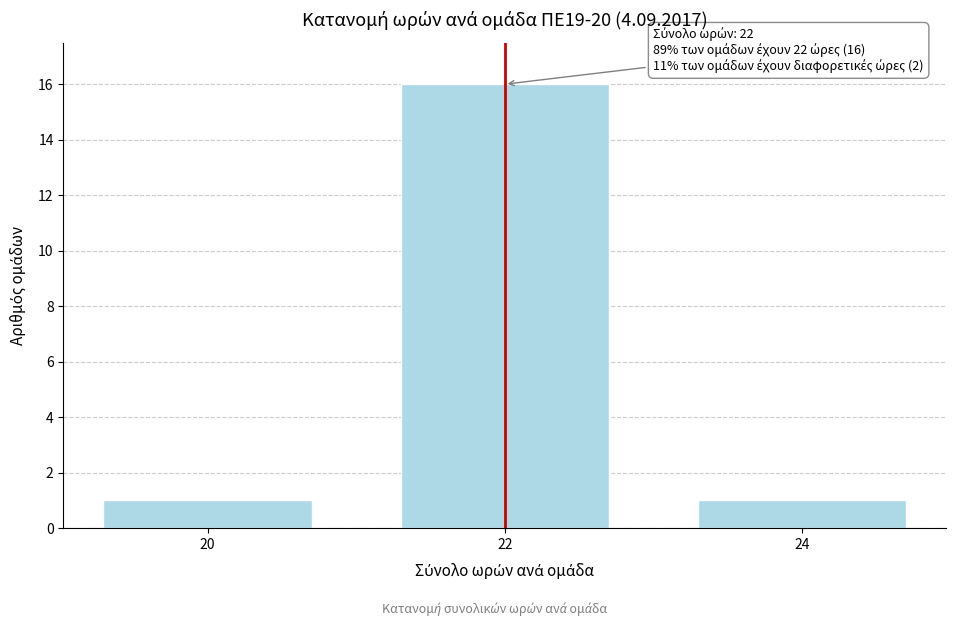

Reading left to right, transcribe all the data shown in this chart.

1	16	1